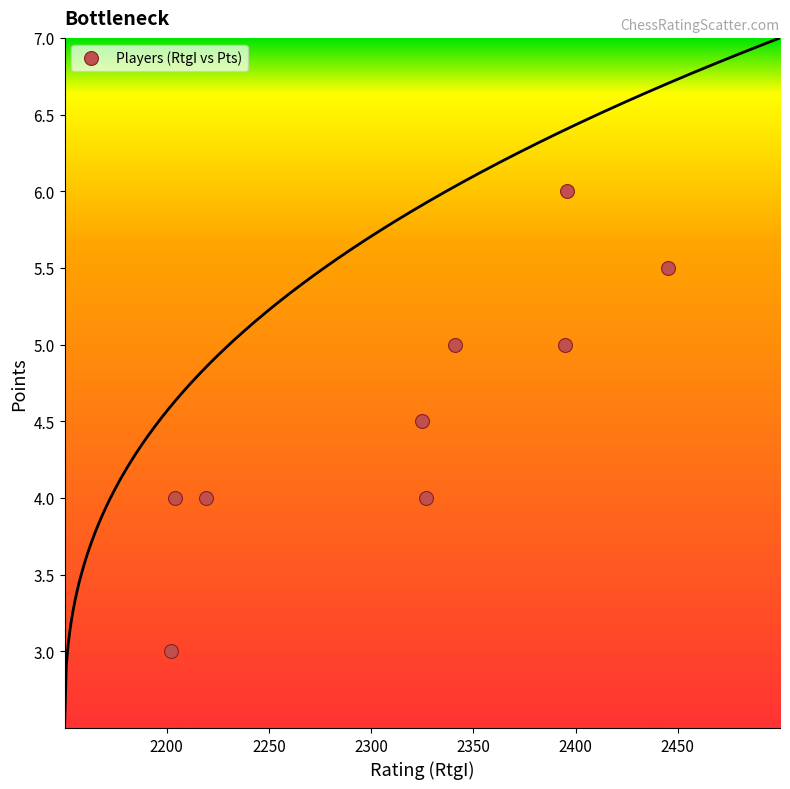

What is the range of X values (max minus min)?

243.0